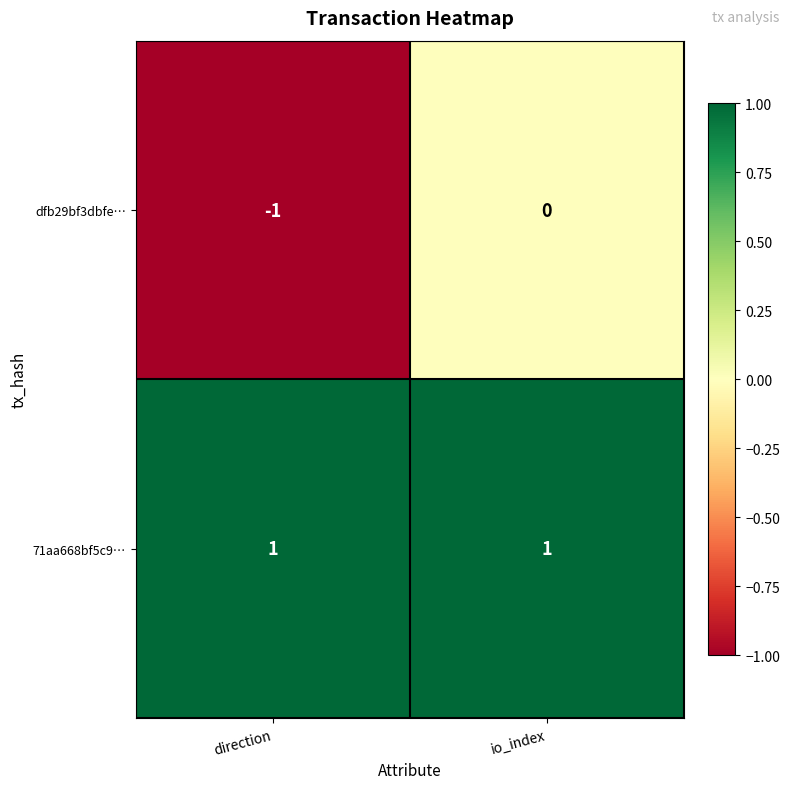

At which category is the sum across all series the highest?

io_index